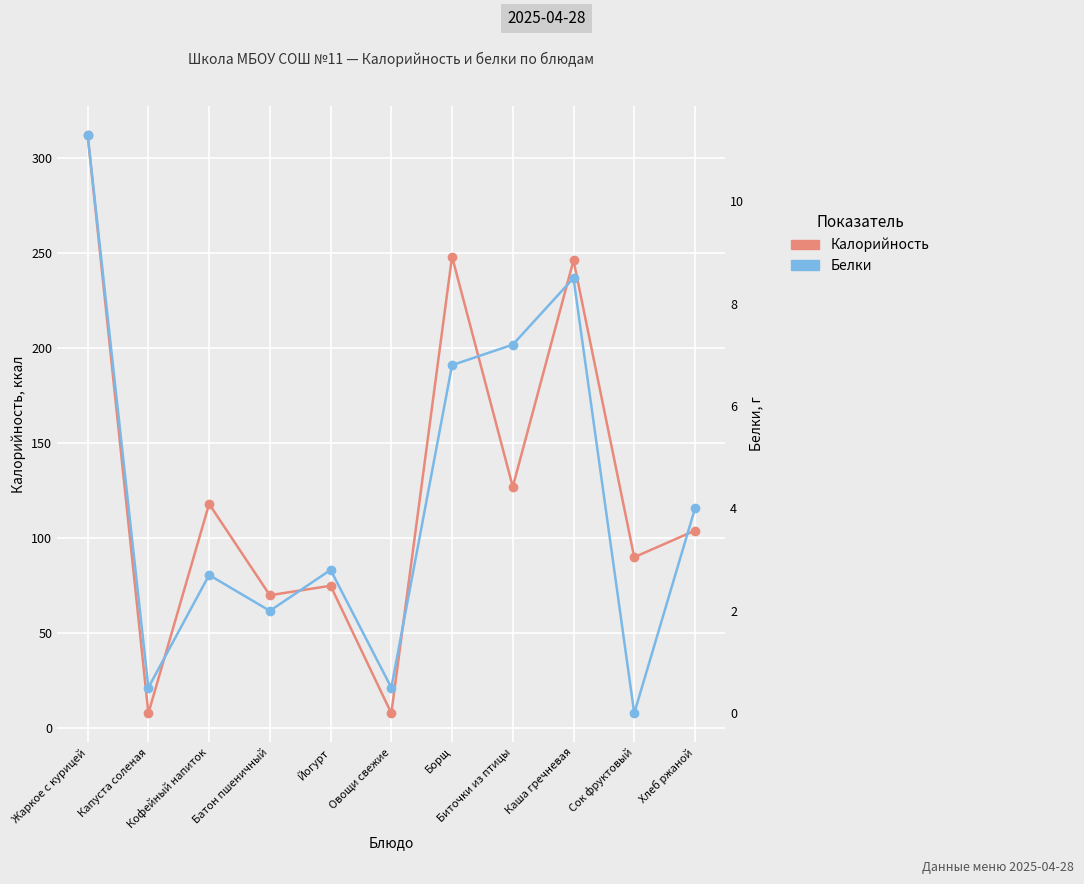

Which series has the largest range (max minus min)?

Калорийность